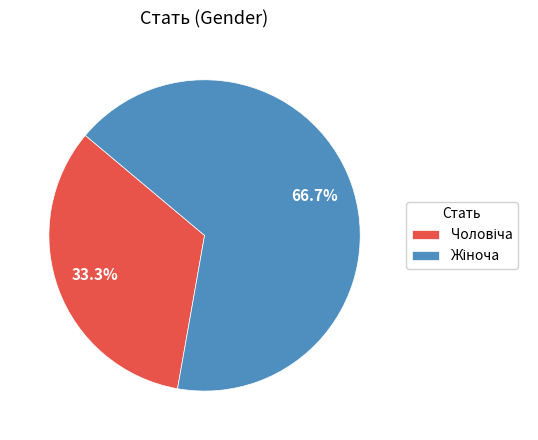

Does any single category account for the majority?

Yes